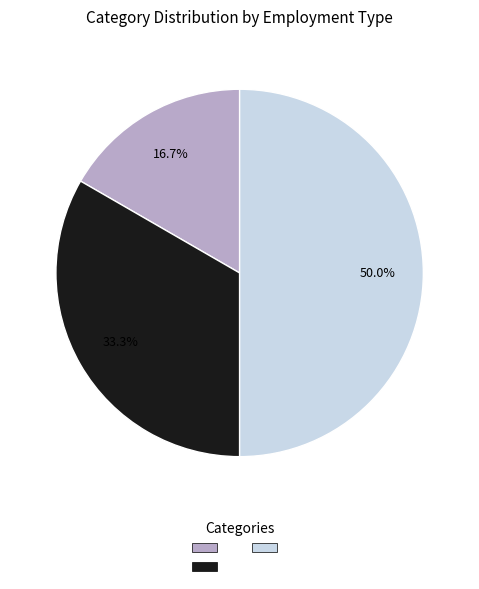

To the nearest percent, what is the average slice percentage?

33%